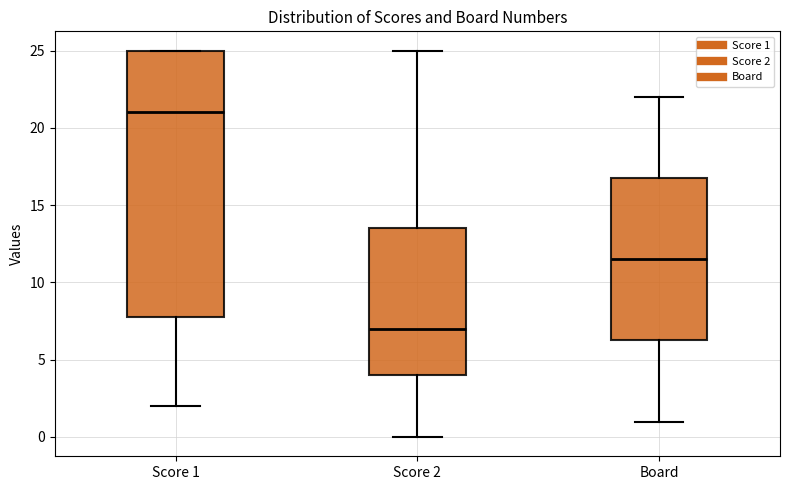

Reading left to right, transcribe this box plot: for each box, give where its median line is, the range the box spans, and where its two whiskers end, as read against the y-axis. The values are not printed on the chart, so give them approximately, as read against the axis.

Score 1: median 21.0, box 8.0 to 25.0, whiskers 2.0 to 25.0
Score 2: median 7.0, box 4.0 to 13.5, whiskers 0.0 to 25.0
Board: median 11.5, box 6.5 to 17.0, whiskers 1.0 to 22.0